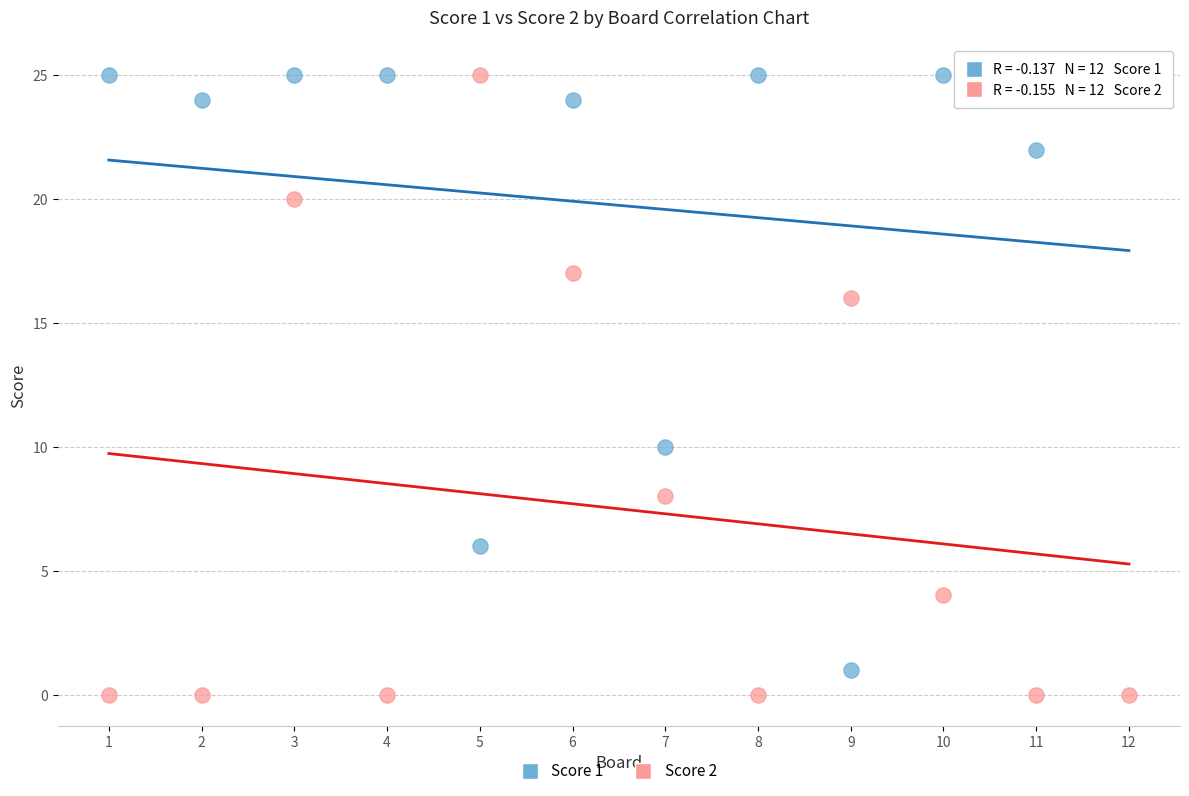

Which series reaches the minimum Y coordinate?

Score 2